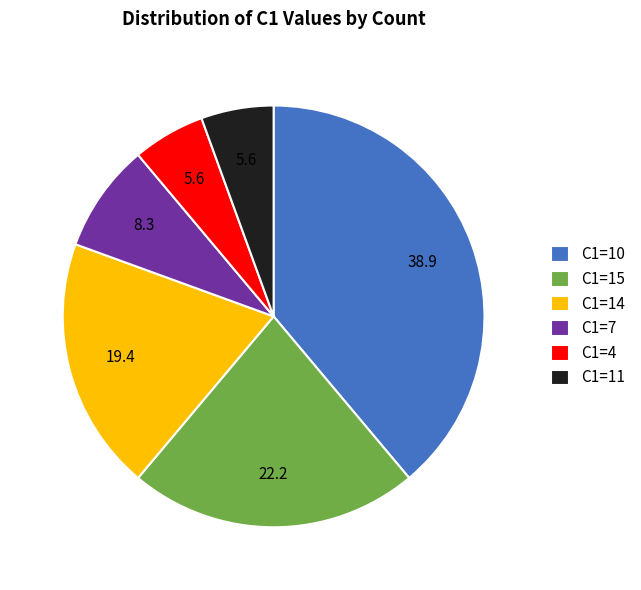

Does any single category account for the majority?

No